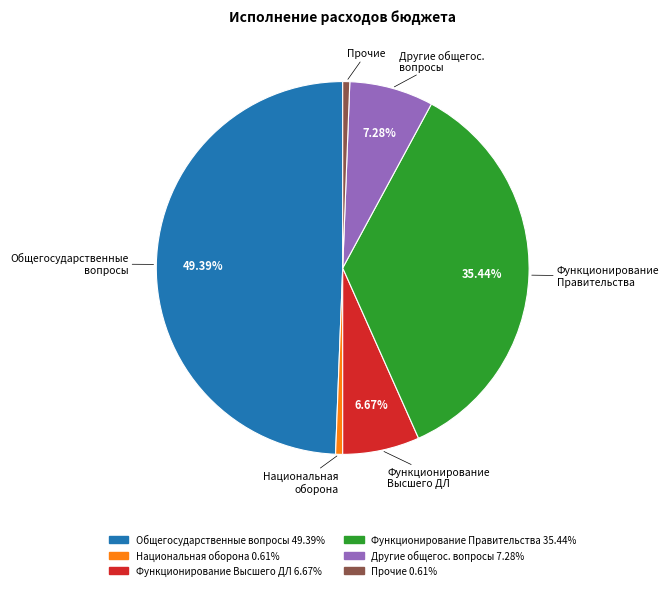

Does any single category account for the majority?

No